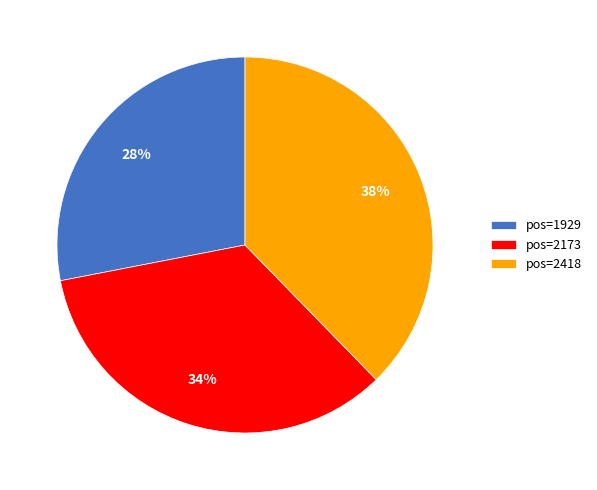

To the nearest percent, what is the difference between the largest and smallest slice percentages?

10%